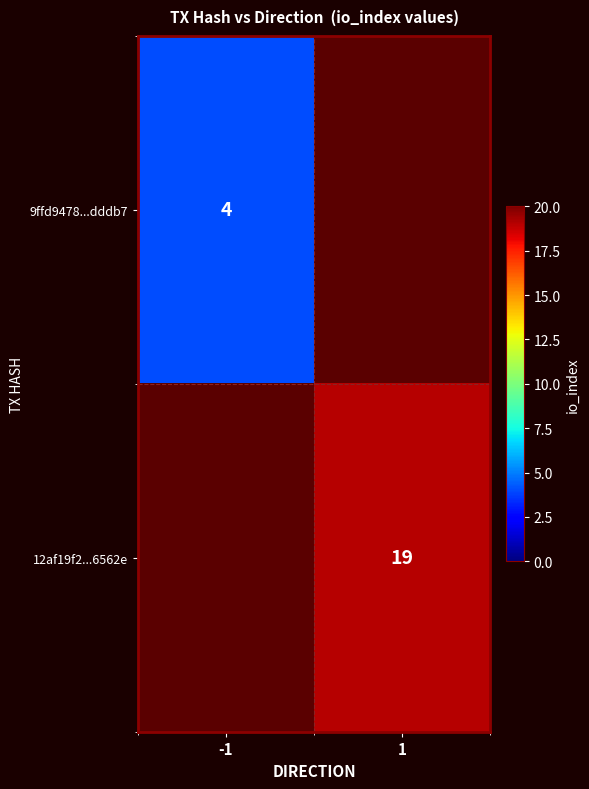

The value of 12af19f2...6562e at 1 is 19. True or false?

True